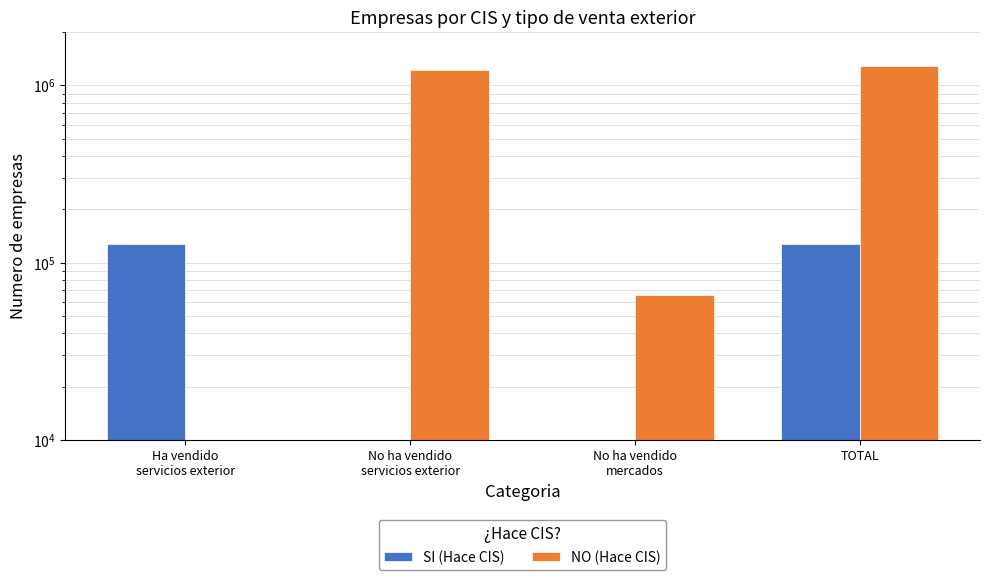

Reading left to right, transcribe all the data shown in this chart.

SI (Hace CIS): Ha vendido
servicios exterior=128136	No ha vendido
servicios exterior=0	No ha vendido
mercados=0	TOTAL=128136
NO (Hace CIS): Ha vendido
servicios exterior=0	No ha vendido
servicios exterior=1222643	No ha vendido
mercados=65918	TOTAL=1288561